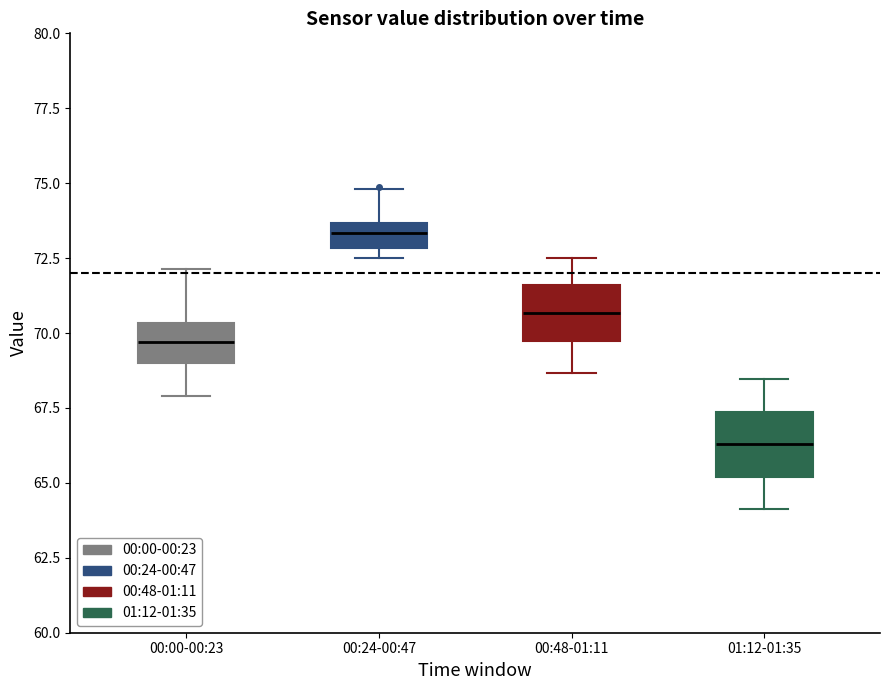

Where is the lower edge of the box for 00:48-01:11 on the y-axis? The values are not printed on the chart, so give them approximately, as read against the axis.

69.5